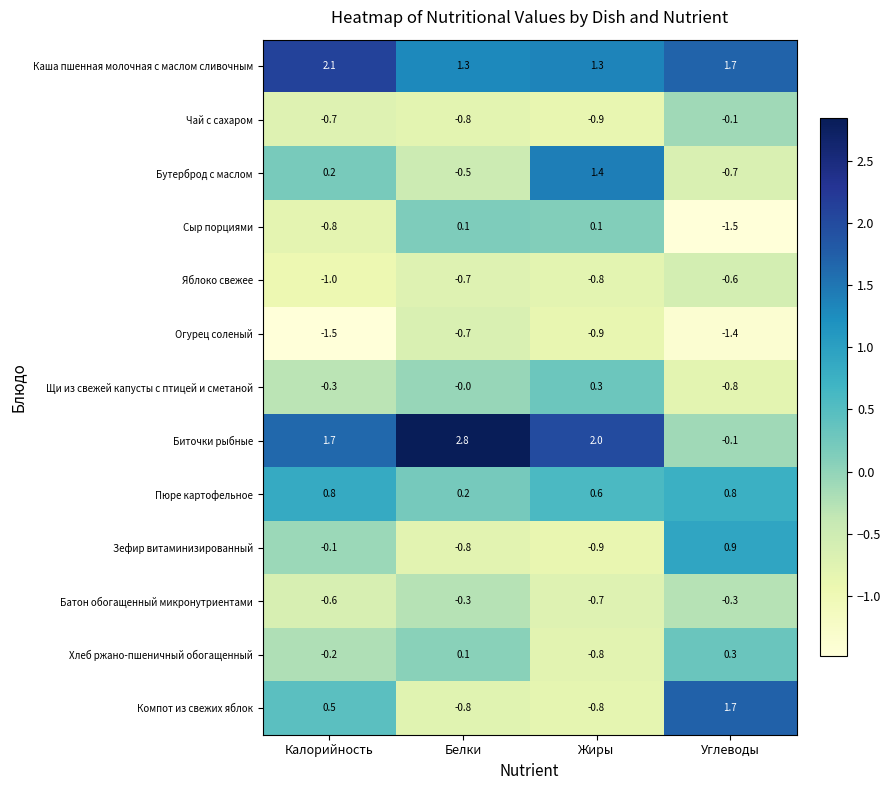

What is the sum of all Яблоко свежее values?

-3.1